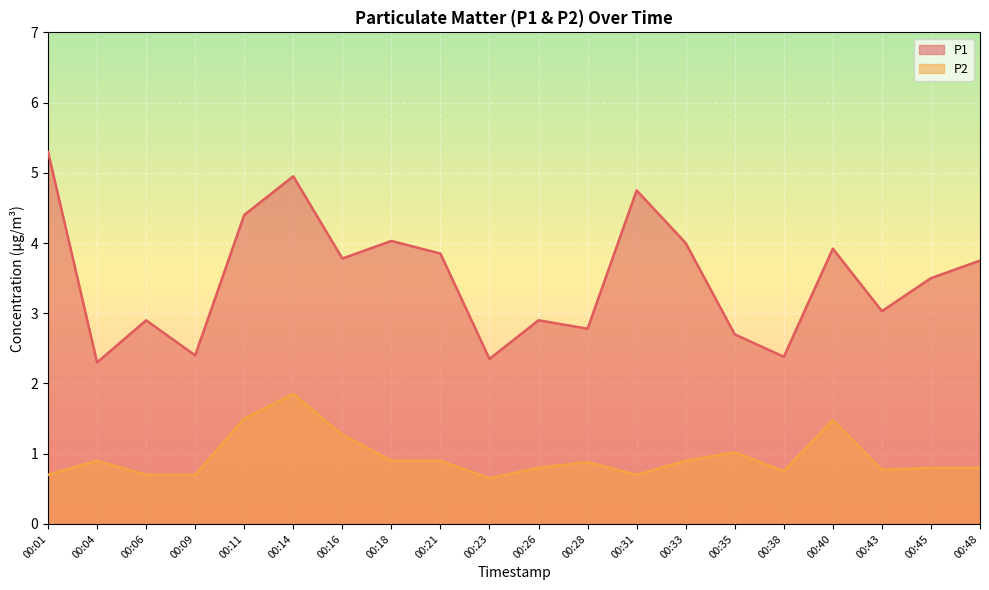

What is the value of the P2 point at the 10th from the left?

0.7